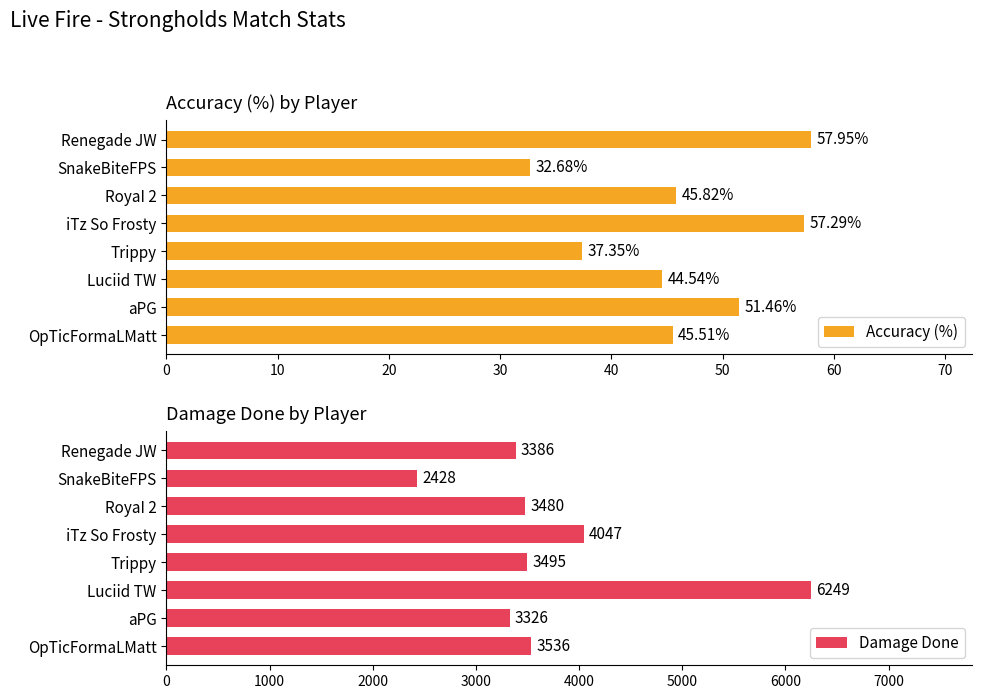

Rank the categories by Accuracy (%) value from lowest to highest.

SnakeBiteFPS, Trippy, Luciid TW, OpTicFormaLMatt, RoyaI 2, aPG, iTz So Frosty, Renegade JW